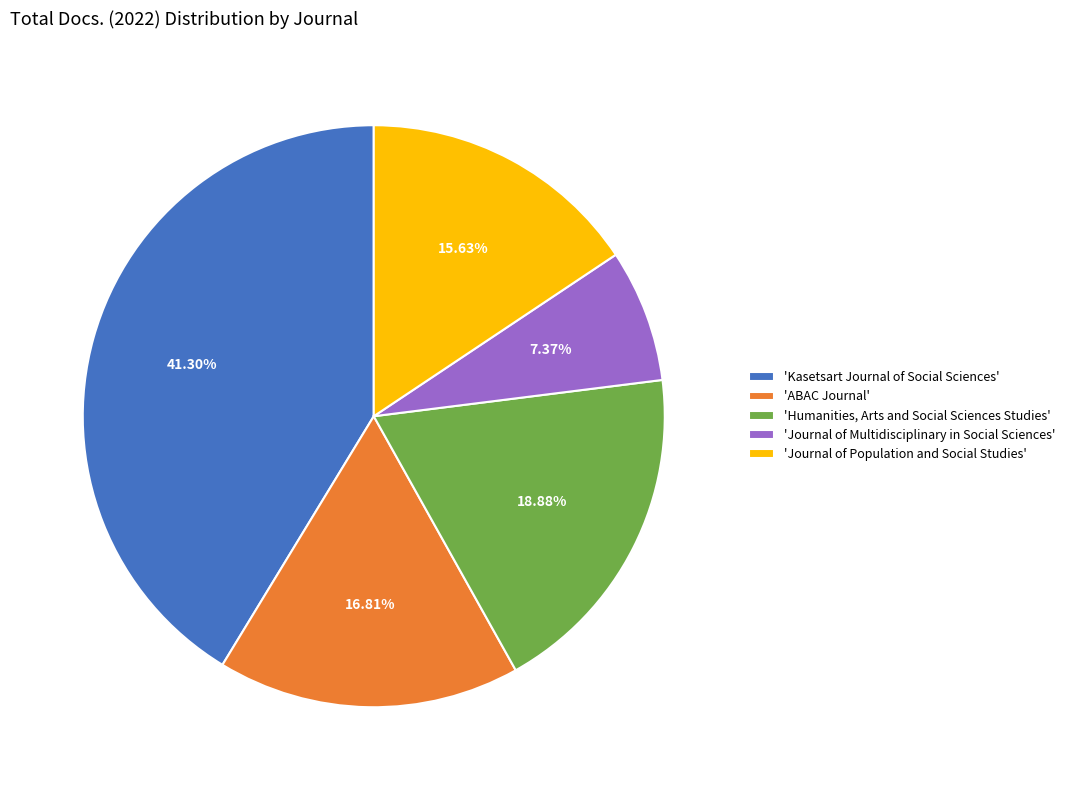

Do 'Journal of Multidisciplinary in Social Sciences' and 'Humanities, Arts and Social Sciences Studies' together represent more than half of the pie?

No